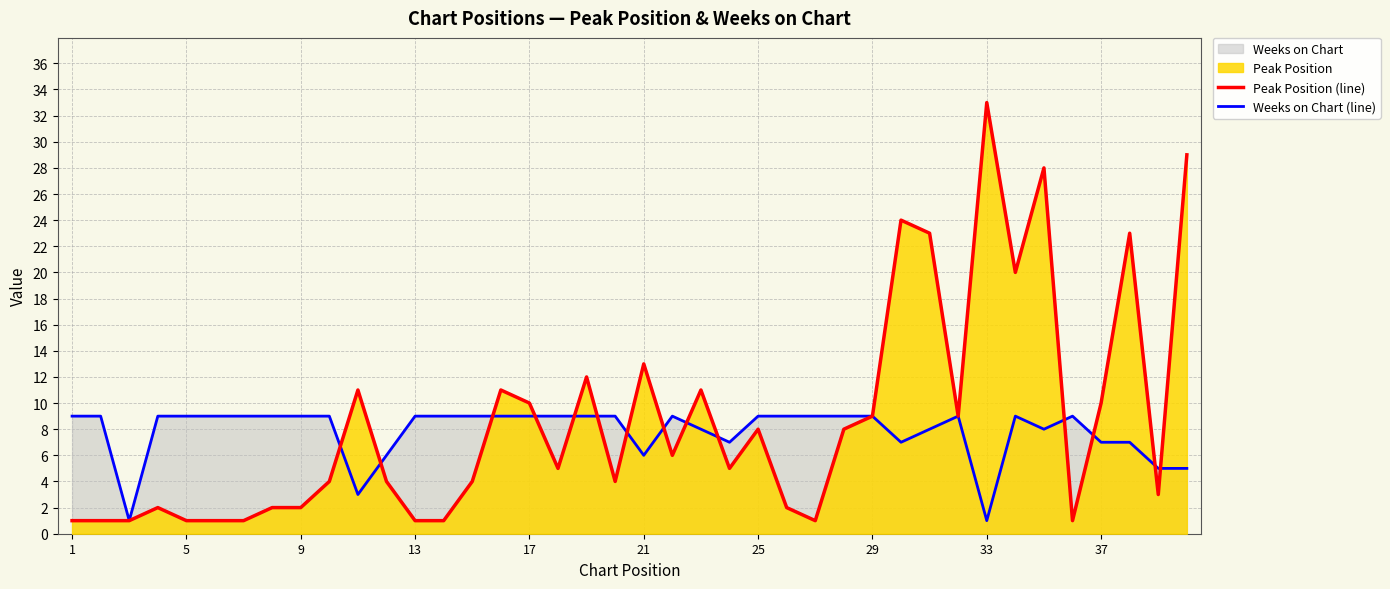

Which series has the widest spread of values?

Peak Position (line)